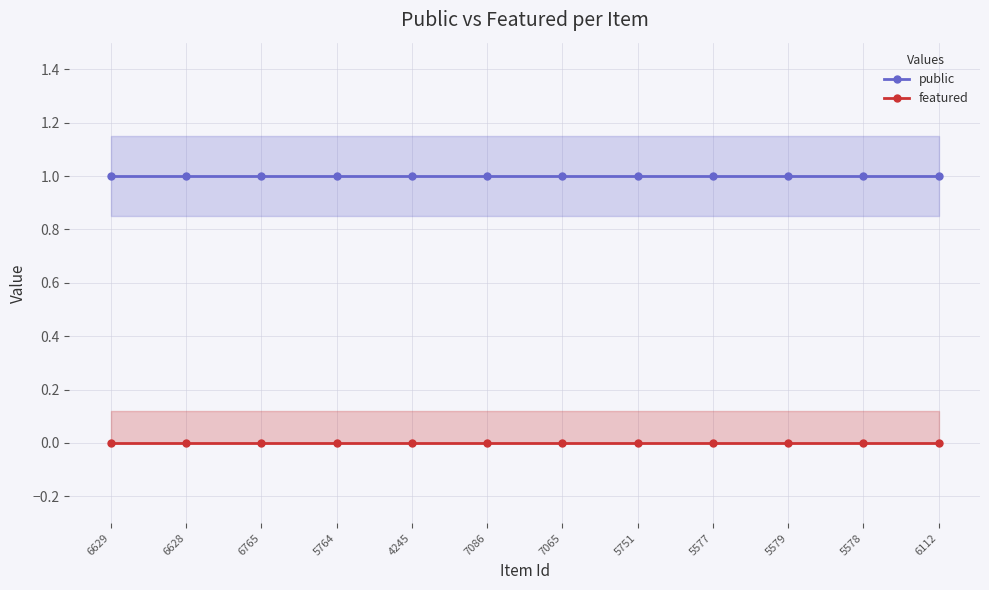

What position from the right is 5579?

3